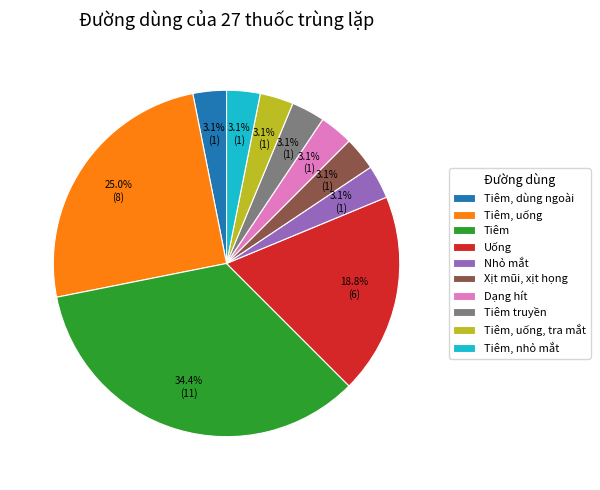

Does Tiêm, dùng ngoài account for over 50% of the chart?

No